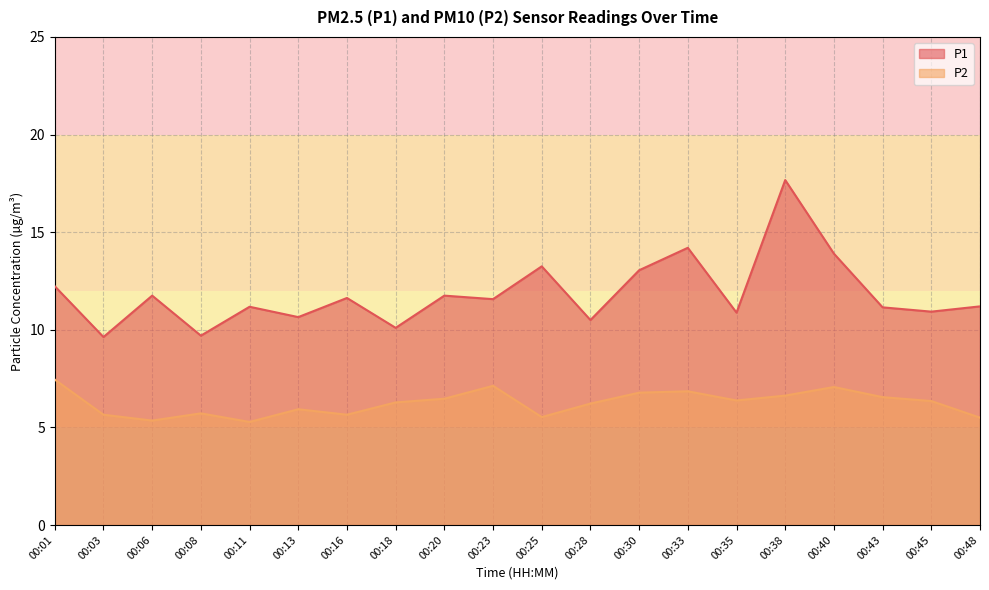

At 00:28, list the series in order from smallest to largest.

P2, P1